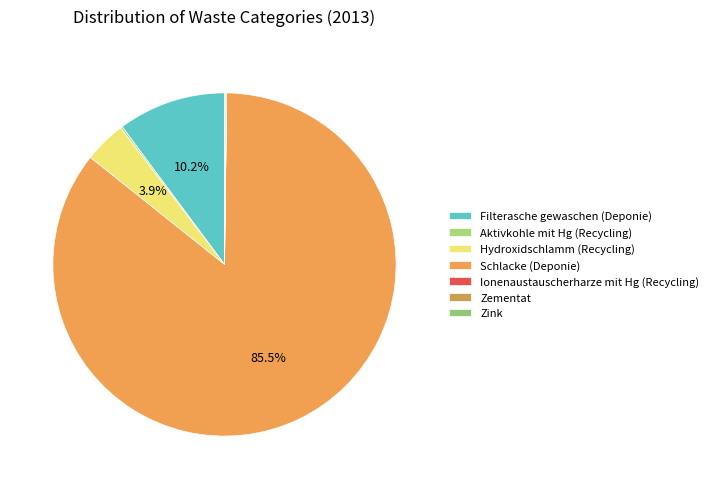

Is there any slice that represents more than half of the pie?

Yes